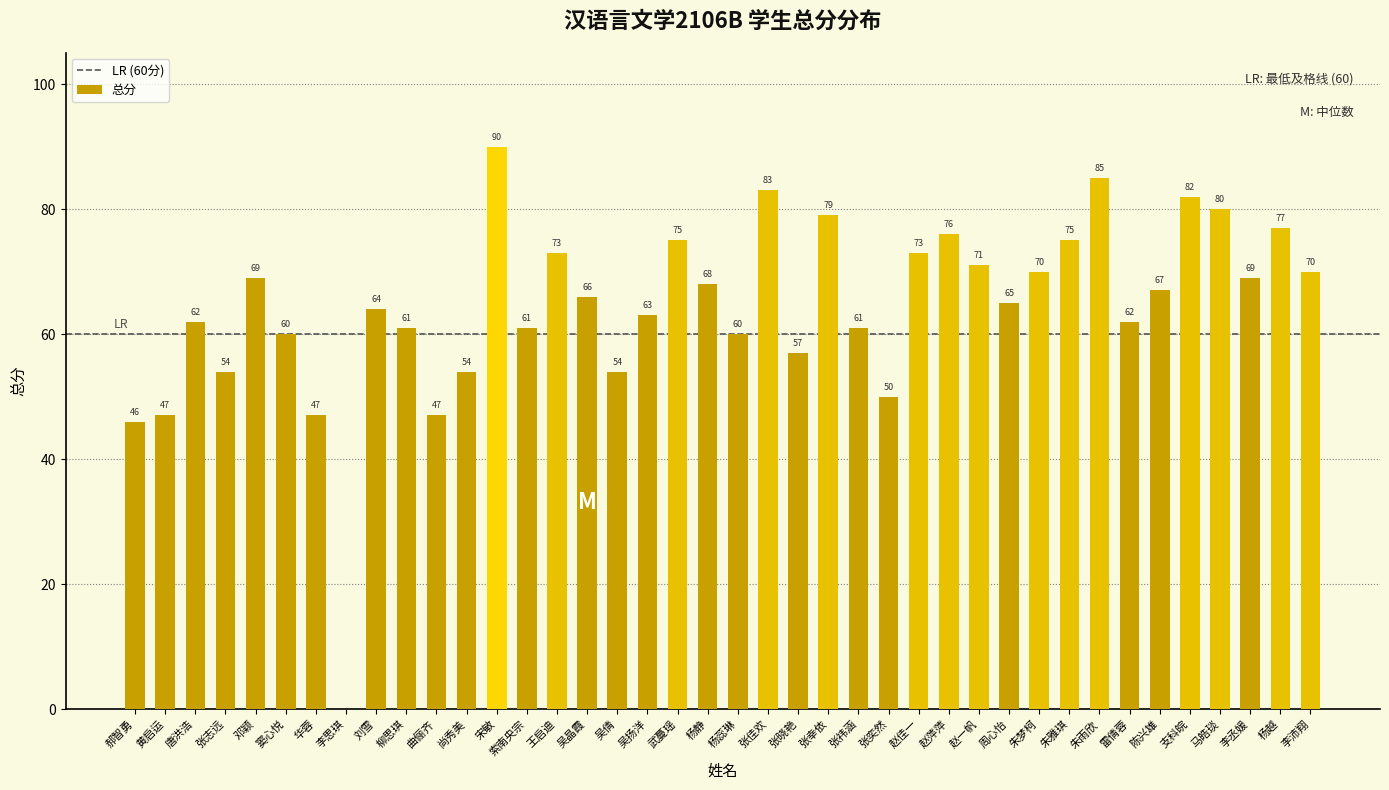

At which label is the value closest to 45?

郝智勇